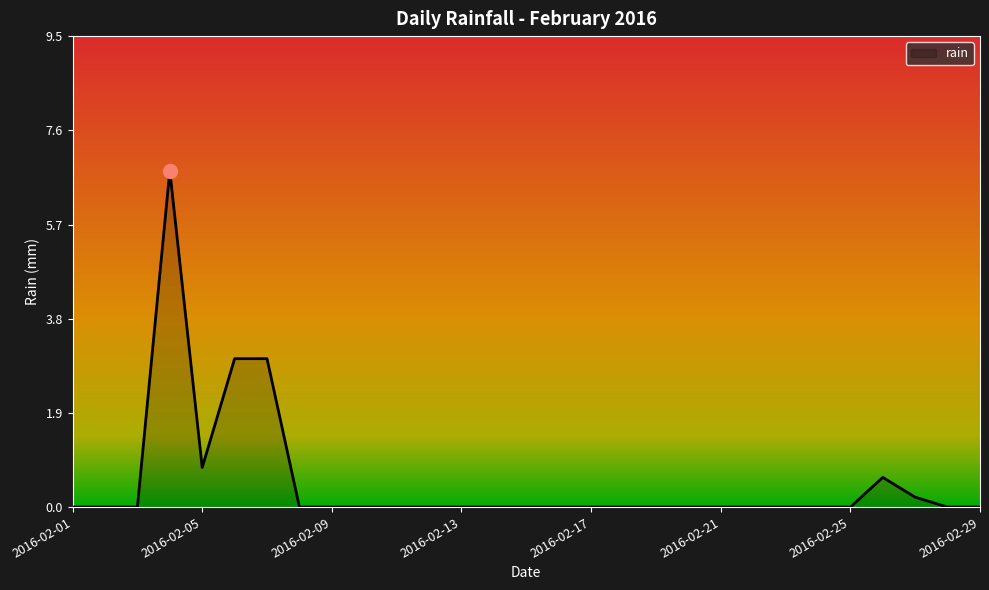

What is the maximum value shown in the chart?

6.8